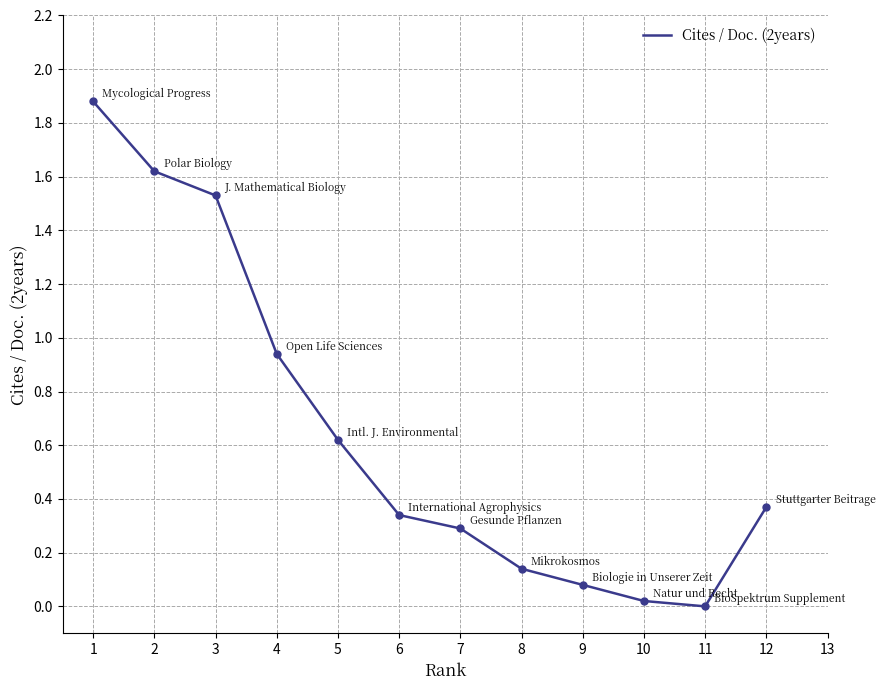

What is the change in value from 2 to 4?

-0.7